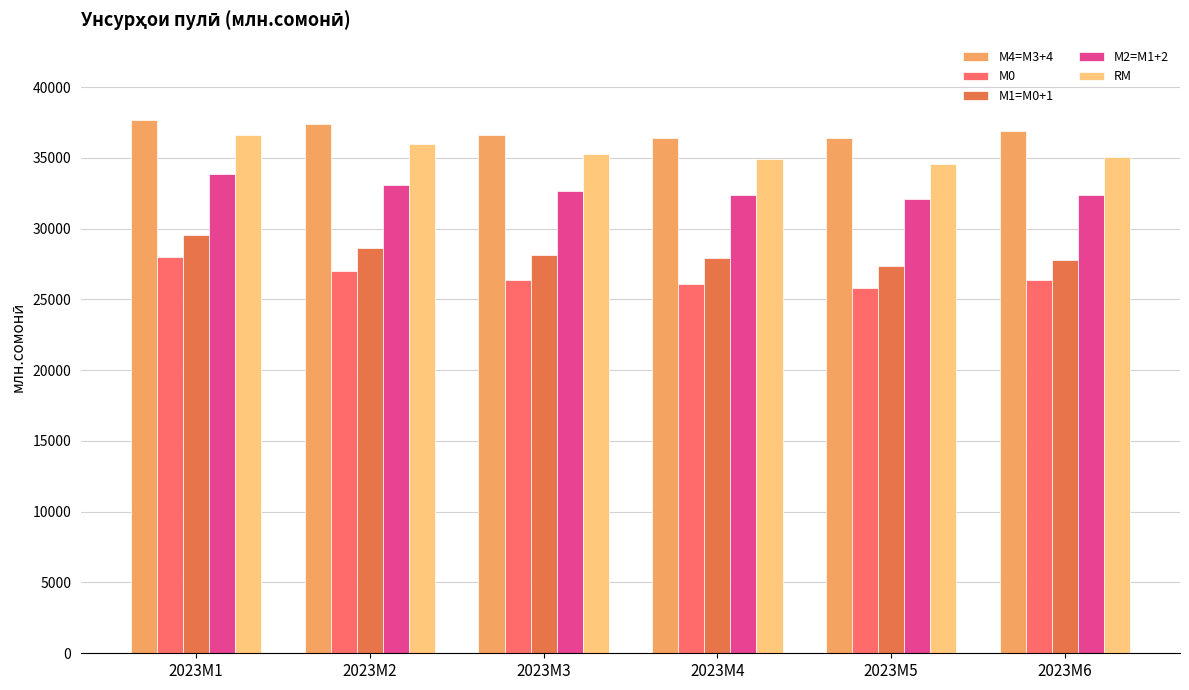

Where does the М2=M1+2 series first go above 32675?

2023M1